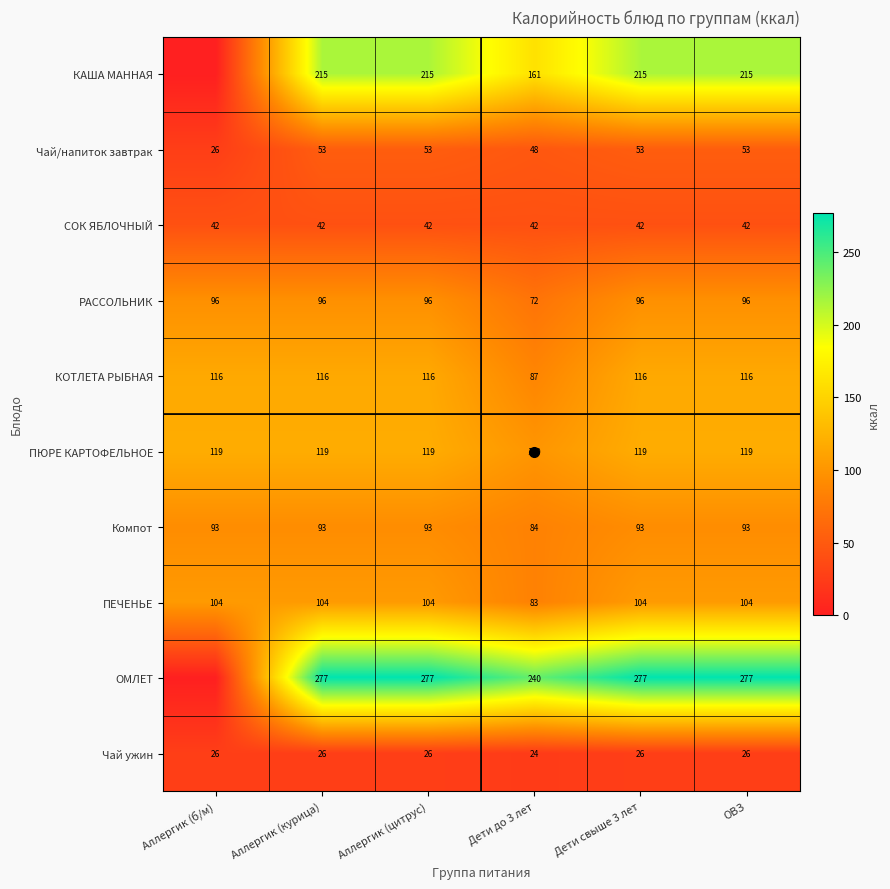

At Аллергик (б/м), list the series in order from smallest to largest.

КАША МАННАЯ, ОМЛЕТ, Чай/напиток завтрак, Чай ужин, СОК ЯБЛОЧНЫЙ, Компот, РАССОЛЬНИК, ПЕЧЕНЬЕ, КОТЛЕТА РЫБНАЯ, ПЮРЕ КАРТОФЕЛЬНОЕ